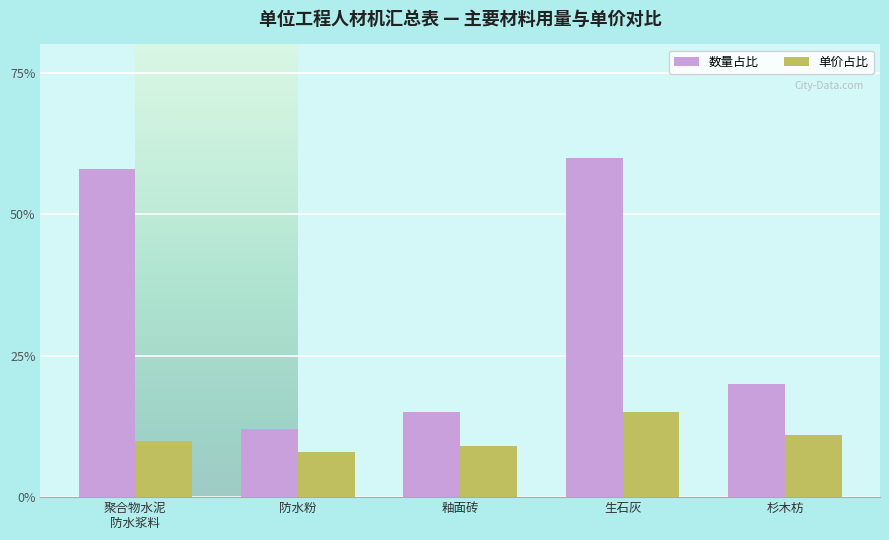

At how many categories does at least one series exceed 0?

5